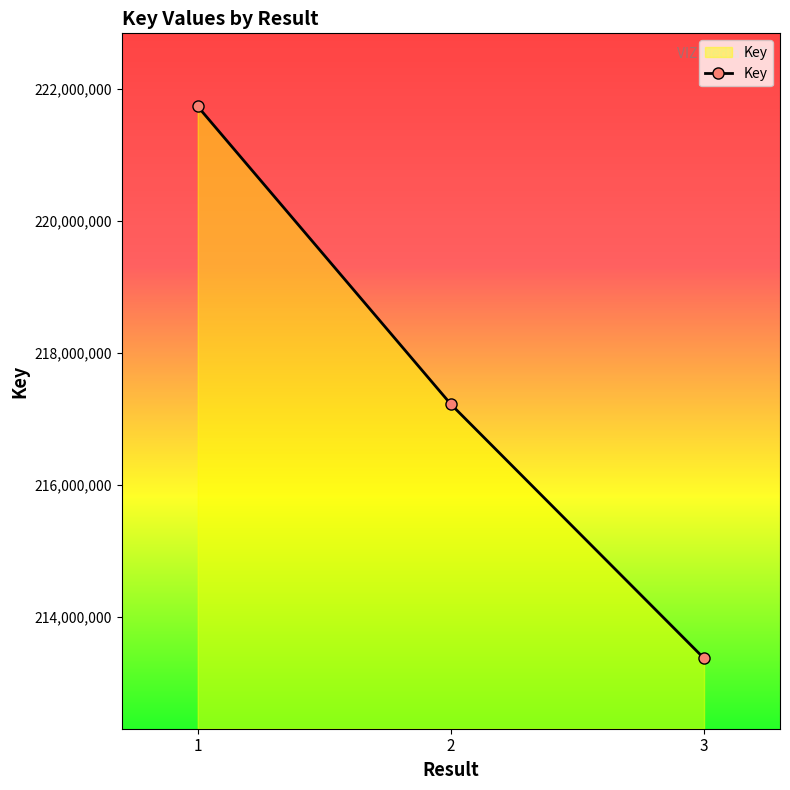

Reading left to right, transcribe all the data shown in this chart.

1=221733698	2=217218307	3=213365281